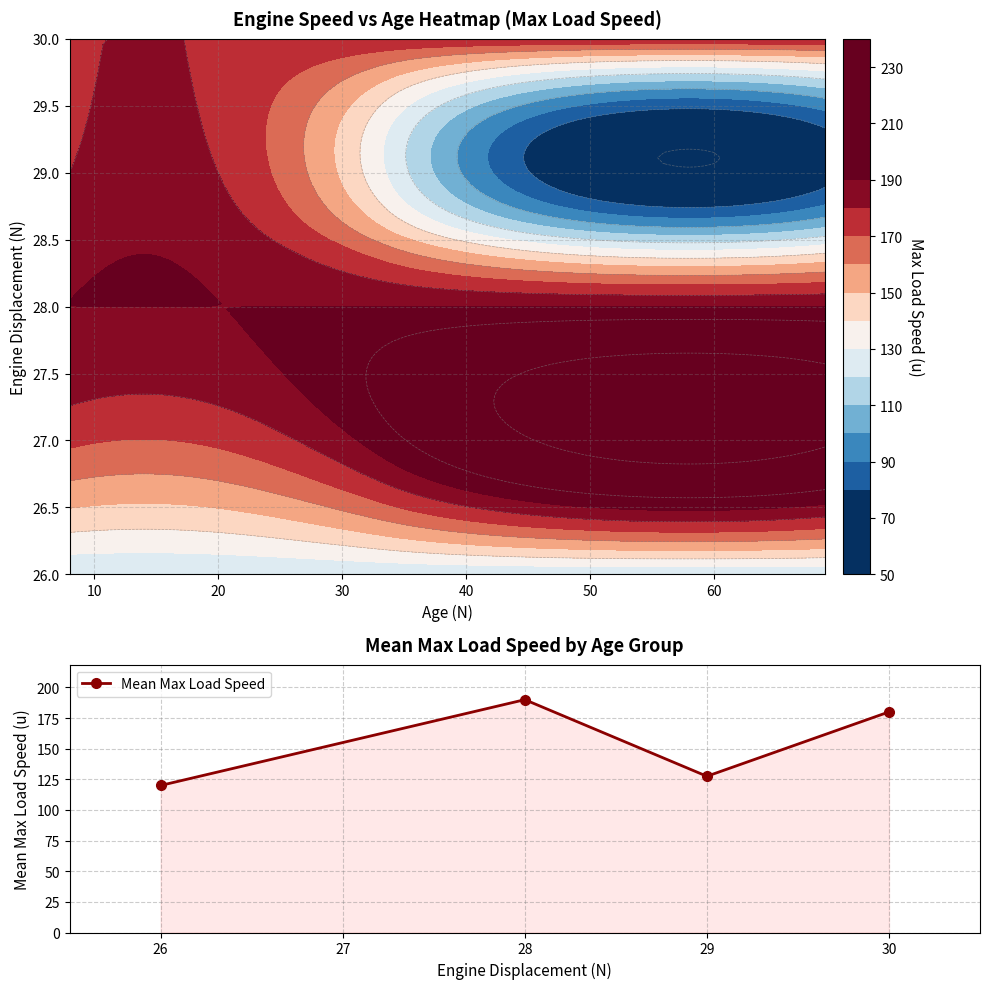

How many values are below 180?

2